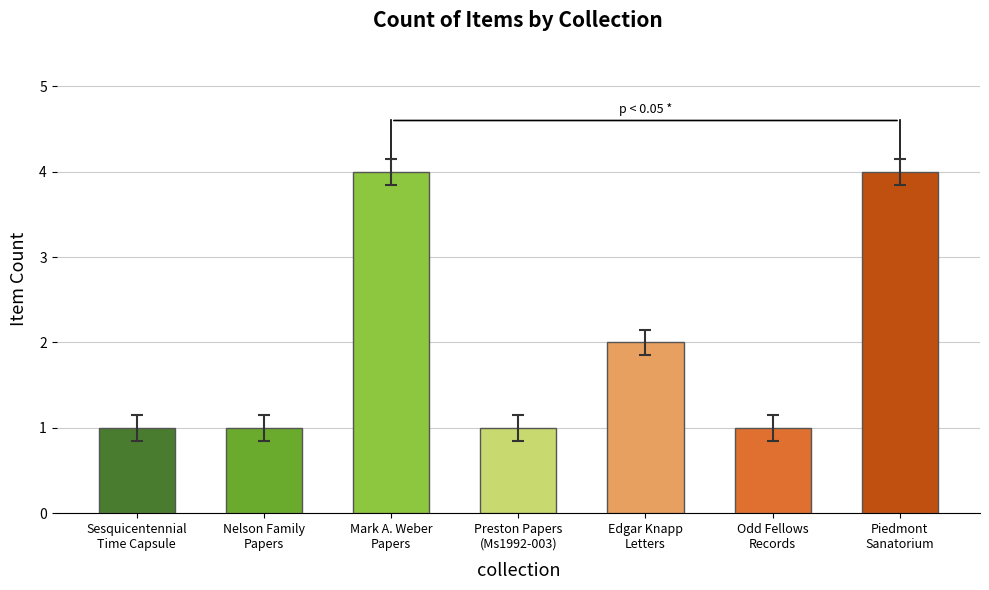

What is the value of the 5th bar from the left?

2